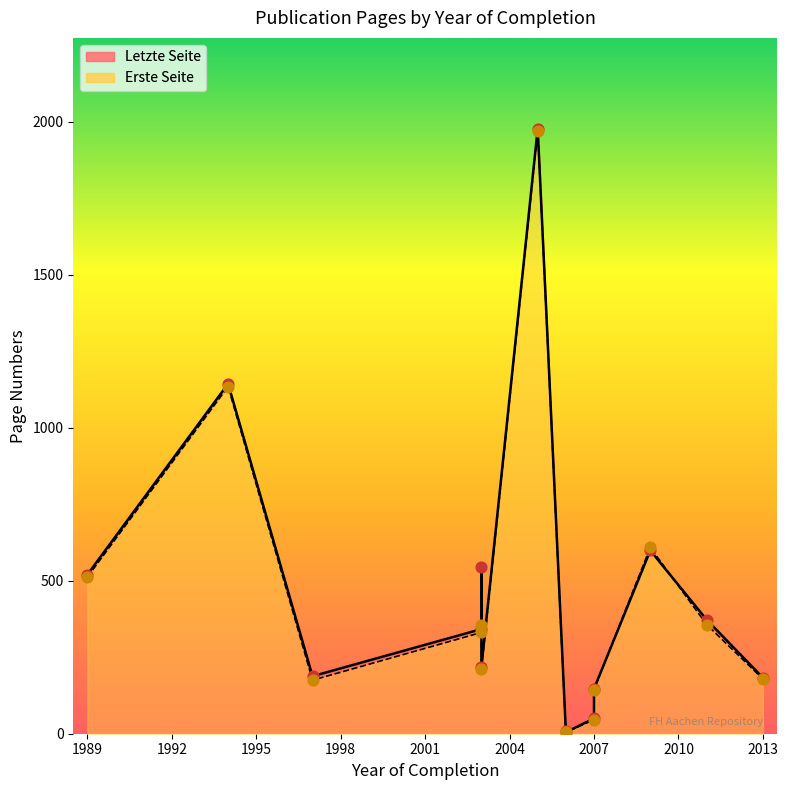

At how many categories does at least one series exceed 701?

2